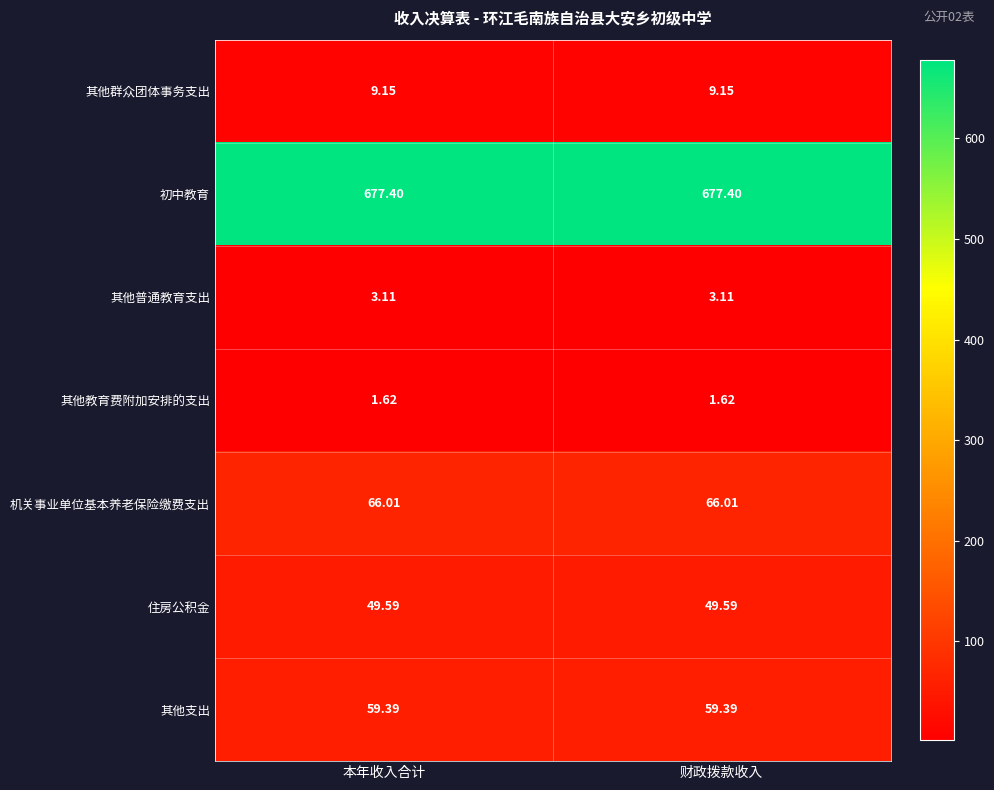

Is the value of 初中教育 at 本年收入合计 greater than the value of 其他支出 at 本年收入合计?

Yes